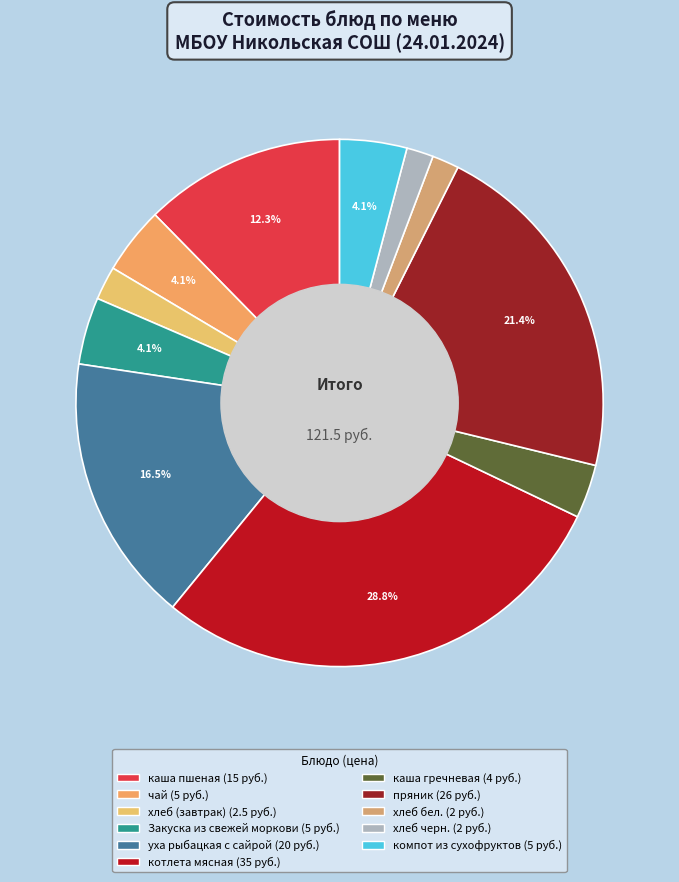

Is it true that хлеб черн. is 2% of the pie?

True